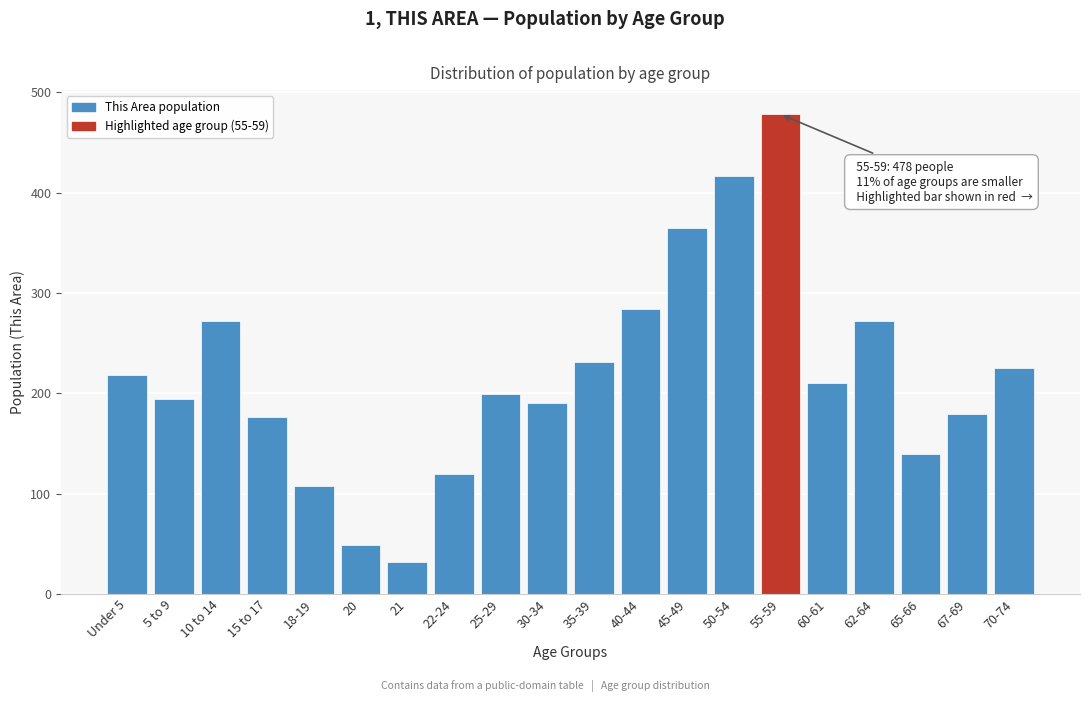

Reading left to right, list all the values displayed in this chart.

Under 5=218	5 to 9=194	10 to 14=272	15 to 17=176	18-19=108	20=49	21=32	22-24=119	25-29=199	30-34=190	35-39=231	40-44=284	45-49=365	50-54=416	55-59=478	60-61=210	62-64=272	65-66=139	67-69=179	70-74=225